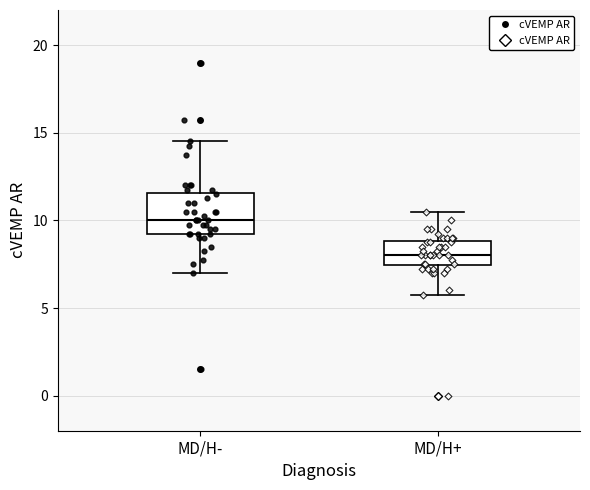

Where does the median line of the box for MD/H- sit on the y-axis? The values are not printed on the chart, so give them approximately, as read against the axis.

10.0